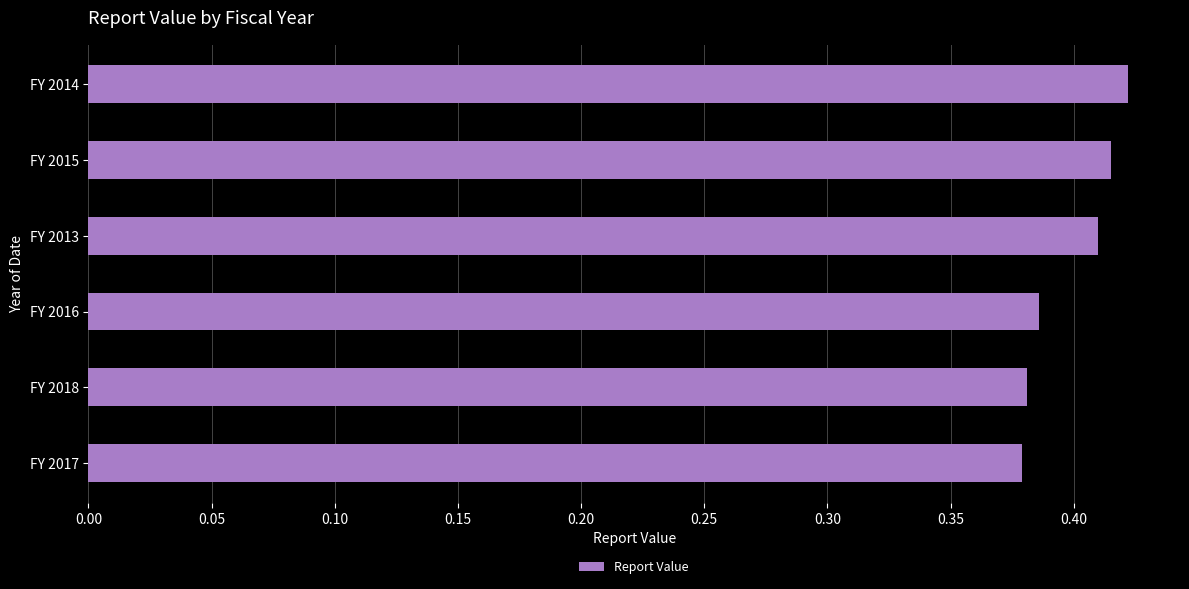

Is it true that the value at FY 2017 is 0.2?

False